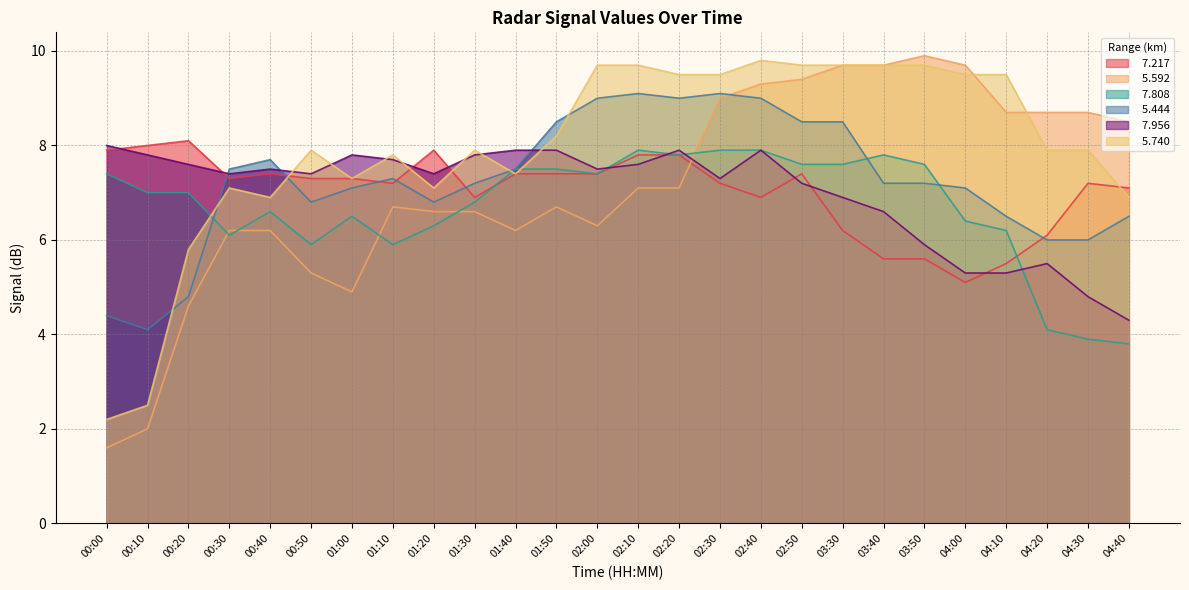

Read the   7.217 value at 04:30.

7.2